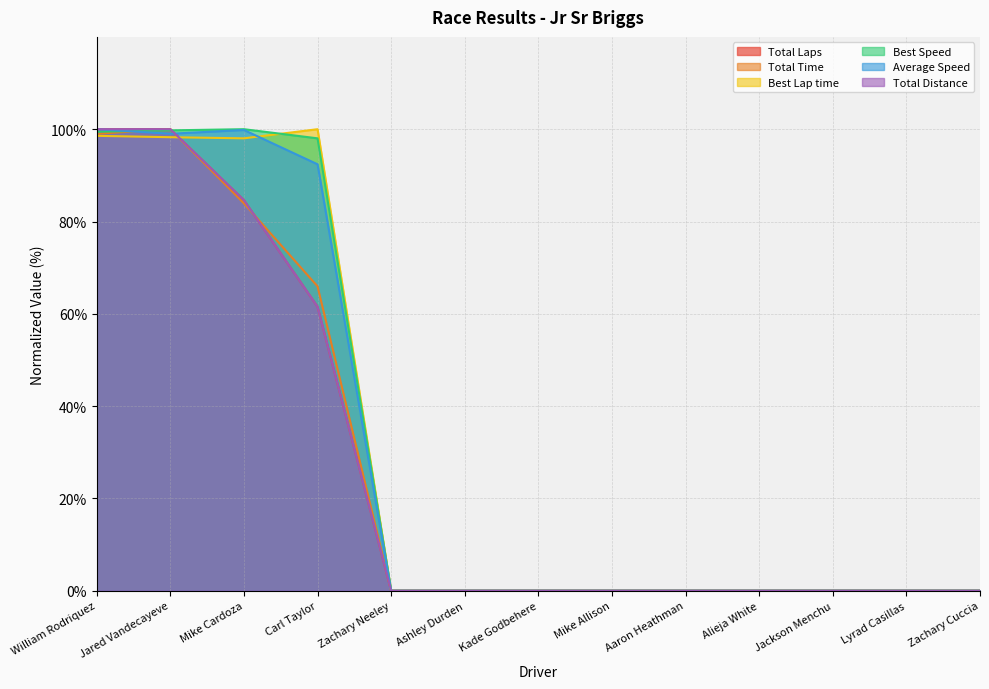

The value of Average Speed at Mike Cardoza is 55.6. True or false?

False